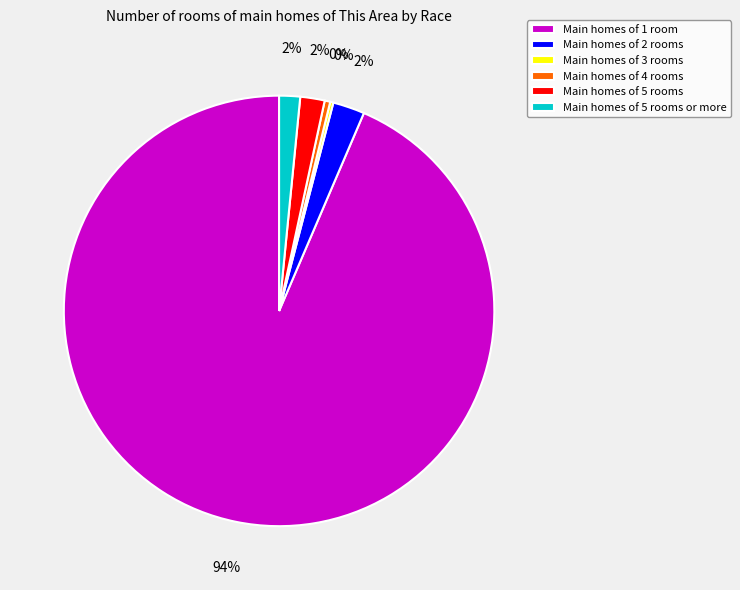

Combined, do Main homes of 5 rooms or more and Main homes of 4 rooms account for over 50%?

No